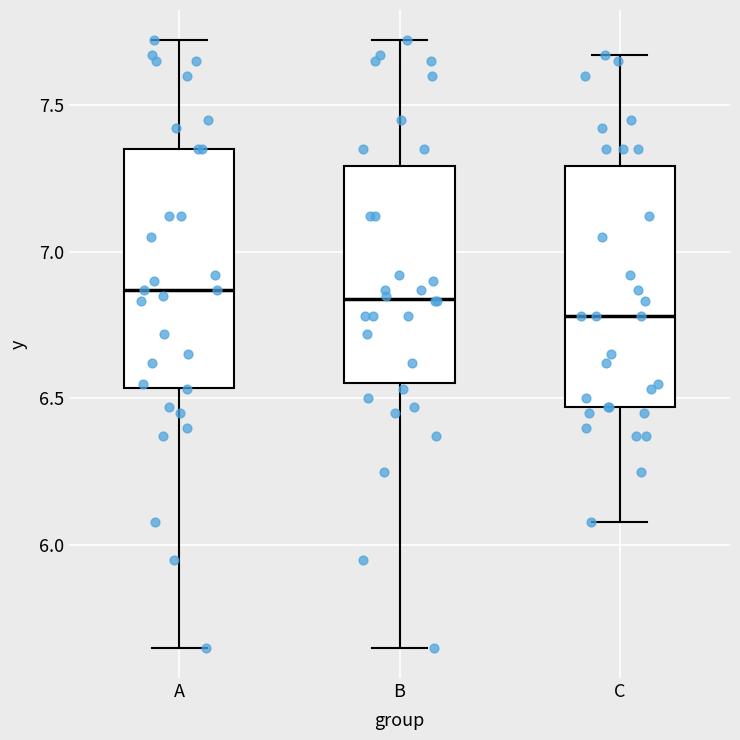

Reading left to right, read every box against the y-axis: the position of its median line, the range the box covers, and the ends of its whiskers. The values are not printed on the chart, so give them approximately, as read against the axis.

A: median 6.85, box 6.55 to 7.35, whiskers 5.65 to 7.70
B: median 6.85, box 6.55 to 7.30, whiskers 5.65 to 7.70
C: median 6.80, box 6.45 to 7.30, whiskers 6.10 to 7.65